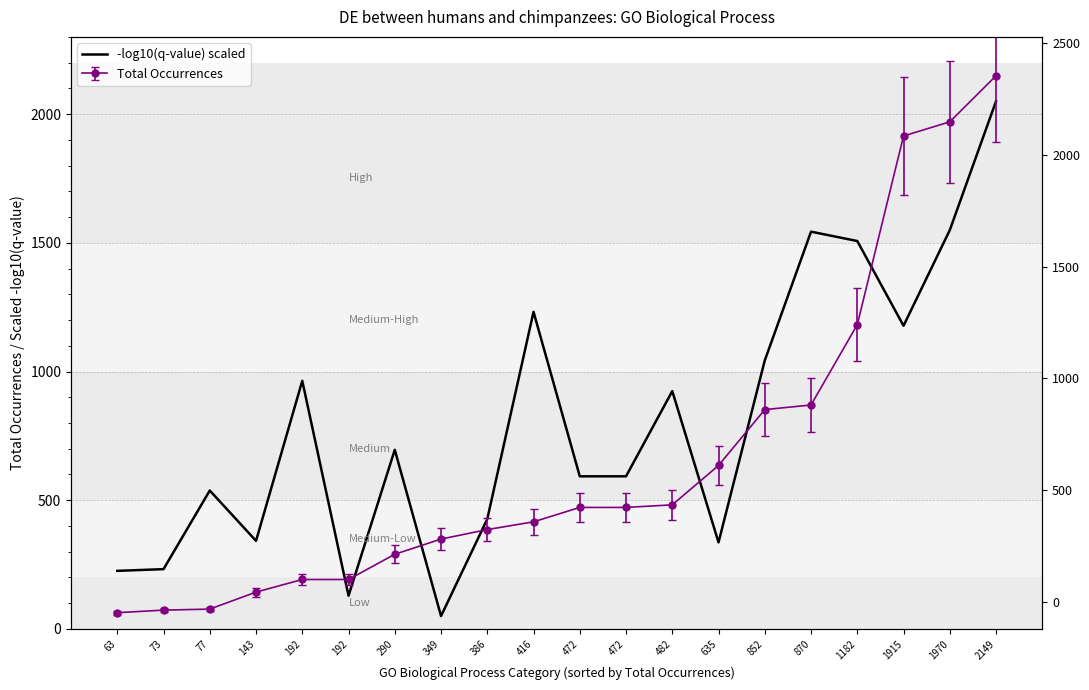

What is the difference between the values at 472 and 2149?

1457.1